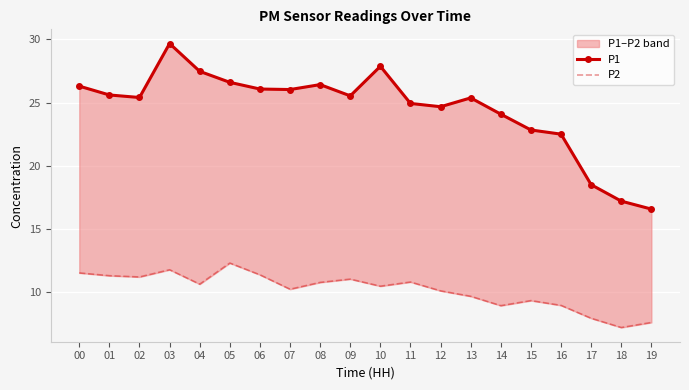

The value of P2 at 07 is 10.2. True or false?

True